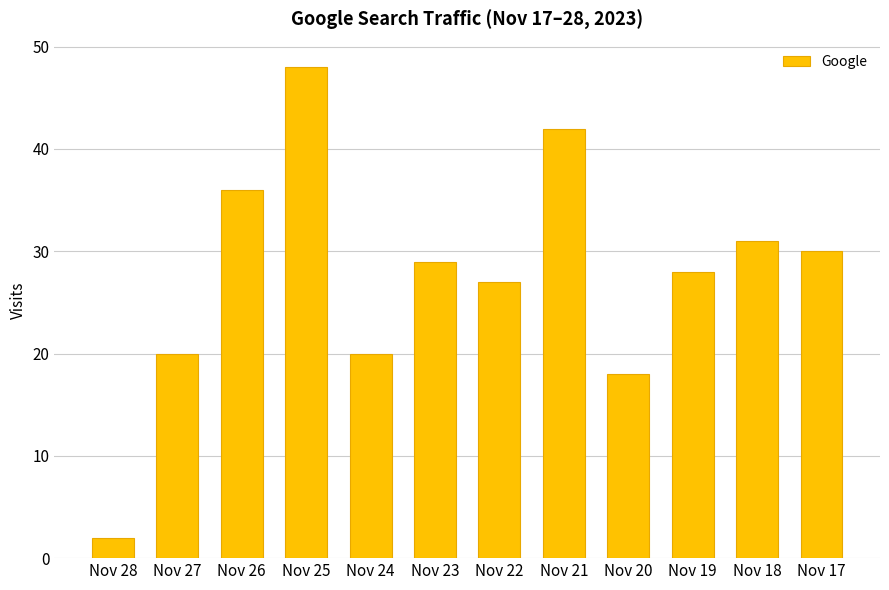

Which has a higher value, Nov 24 or Nov 19?

Nov 19